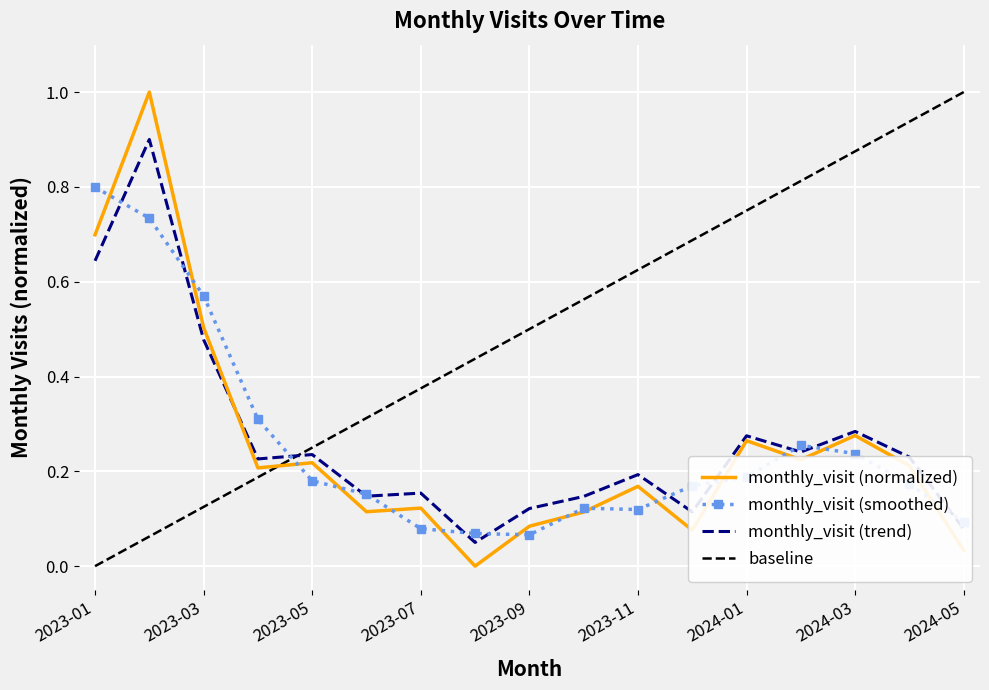

Which category has the highest value across all series?

2023-02